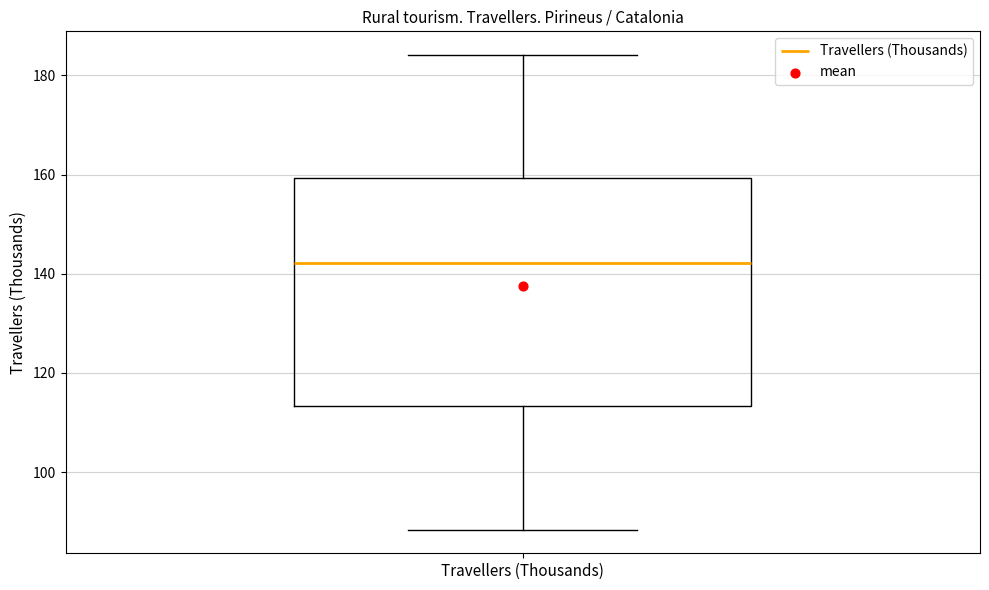

Transcribe this box plot: give where the median line is, the range the box spans, and where the two whiskers end, as read against the y-axis. The values are not printed on the chart, so give them approximately, as read against the axis.

median 142, box 114 to 160, whiskers 88 to 184